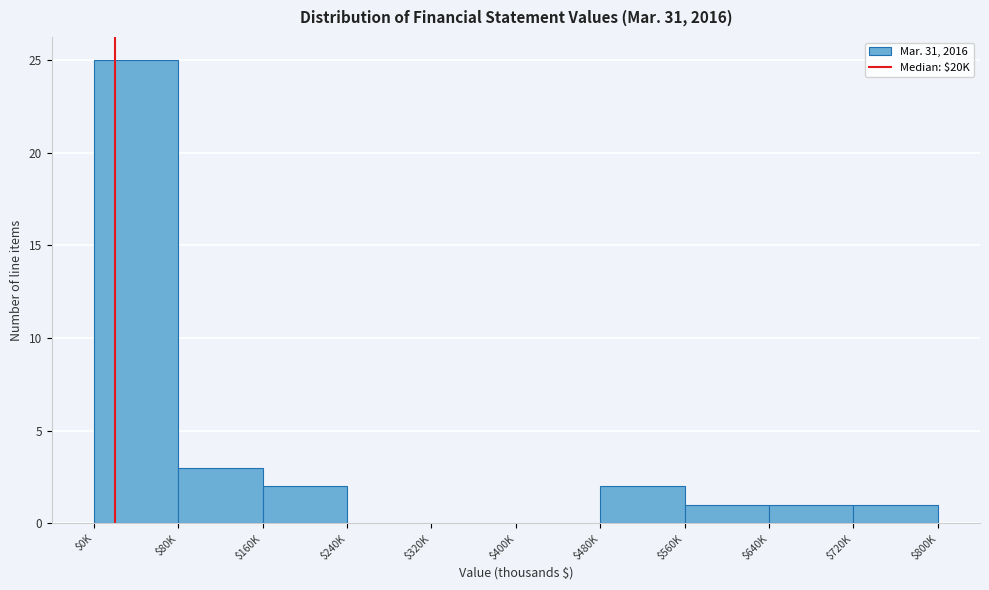

The value at $80K is 5. True or false?

False